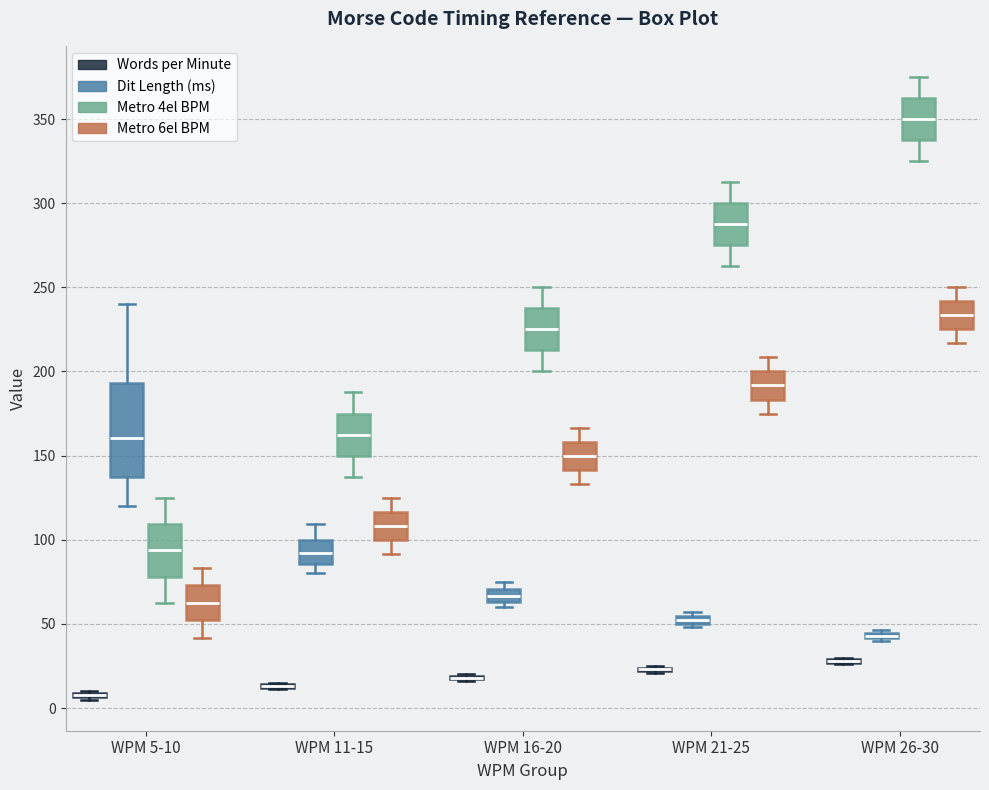

Comparing the boxes themselves (not the whiskers), which one is the tallest?

WPM 5-10 (Dit Length (ms))